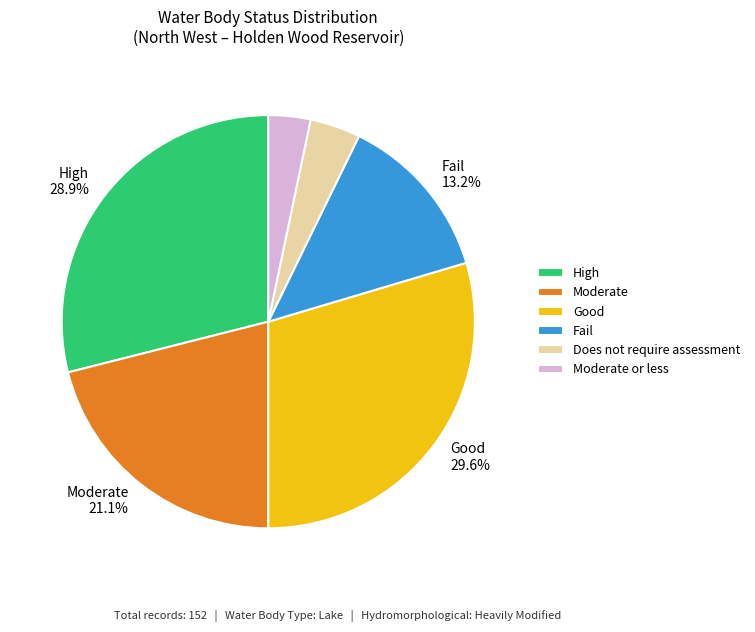

Is there any slice that represents more than half of the pie?

No